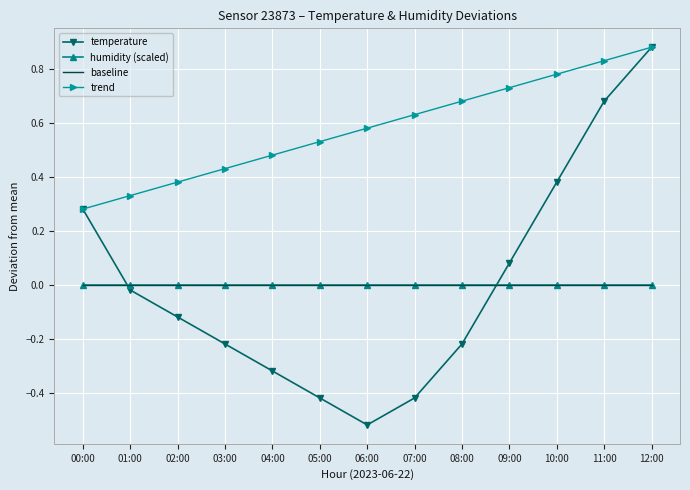

True or false: trend has a value of 0.1 at 01:00.

False